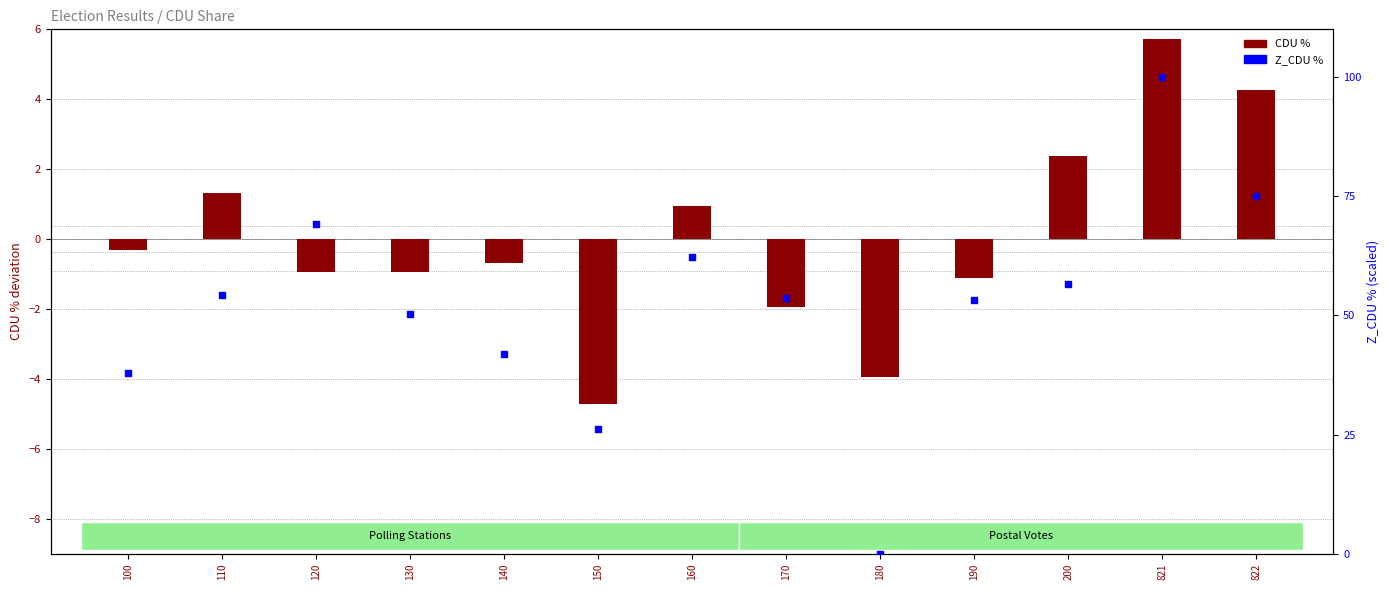

What are all the series names shown in the legend?

CDU %, Z_CDU %